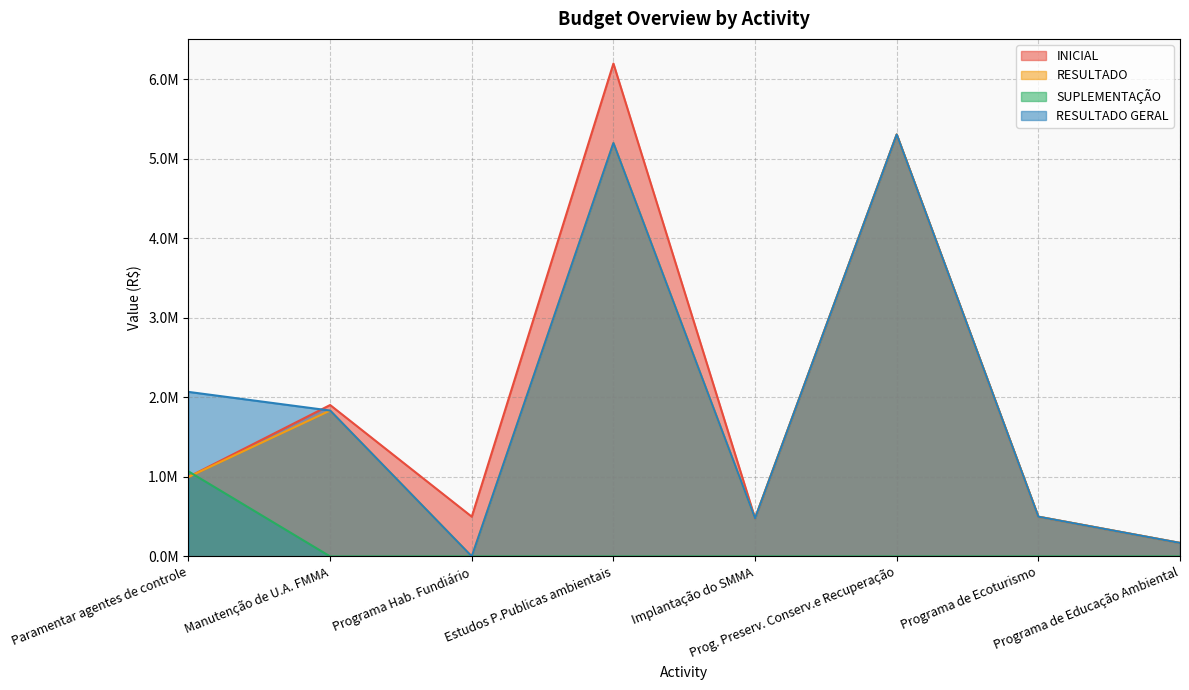

The RESULTADO GERAL series shows 500000.0 at Programa de Ecoturismo. True or false?

True